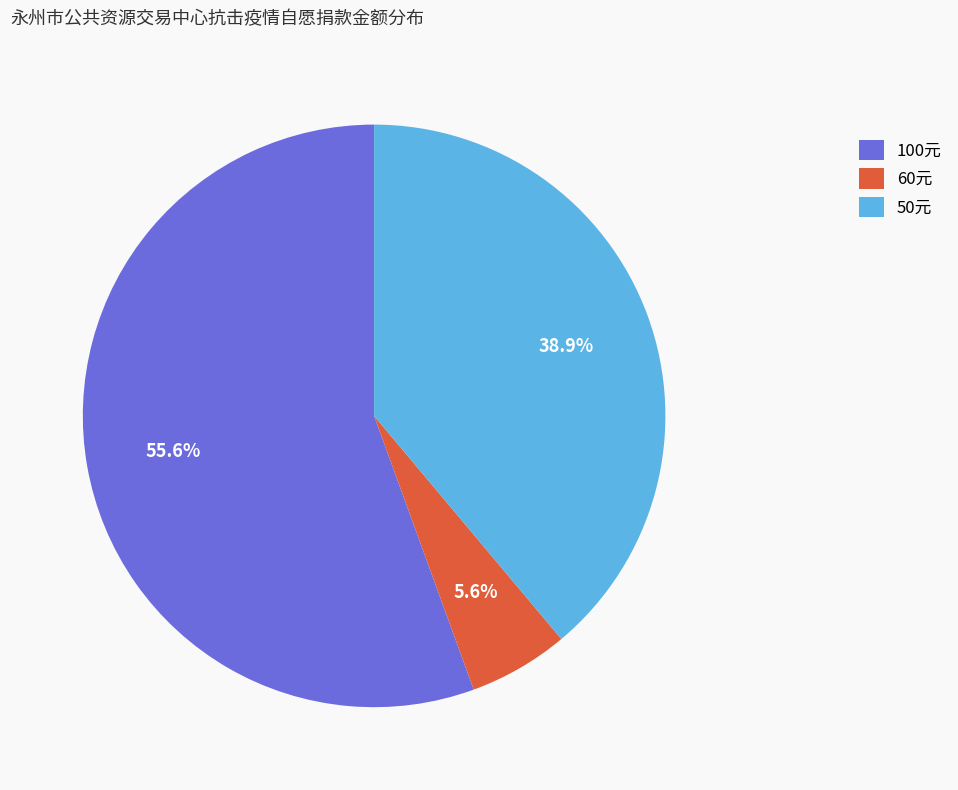

Which has a higher value, 60元 or 100元?

100元